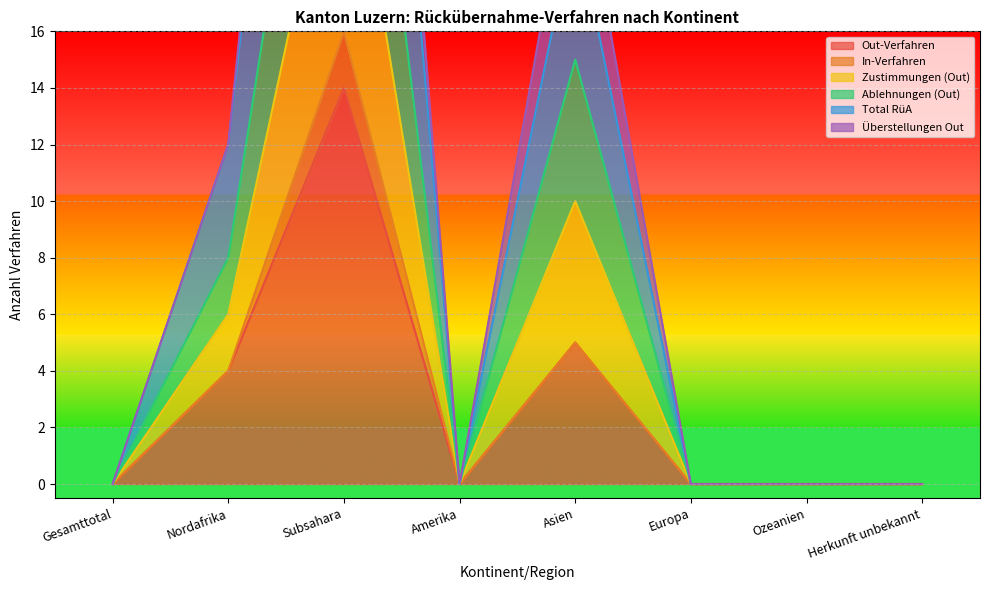

What is the maximum value for Out-Verfahren?

14